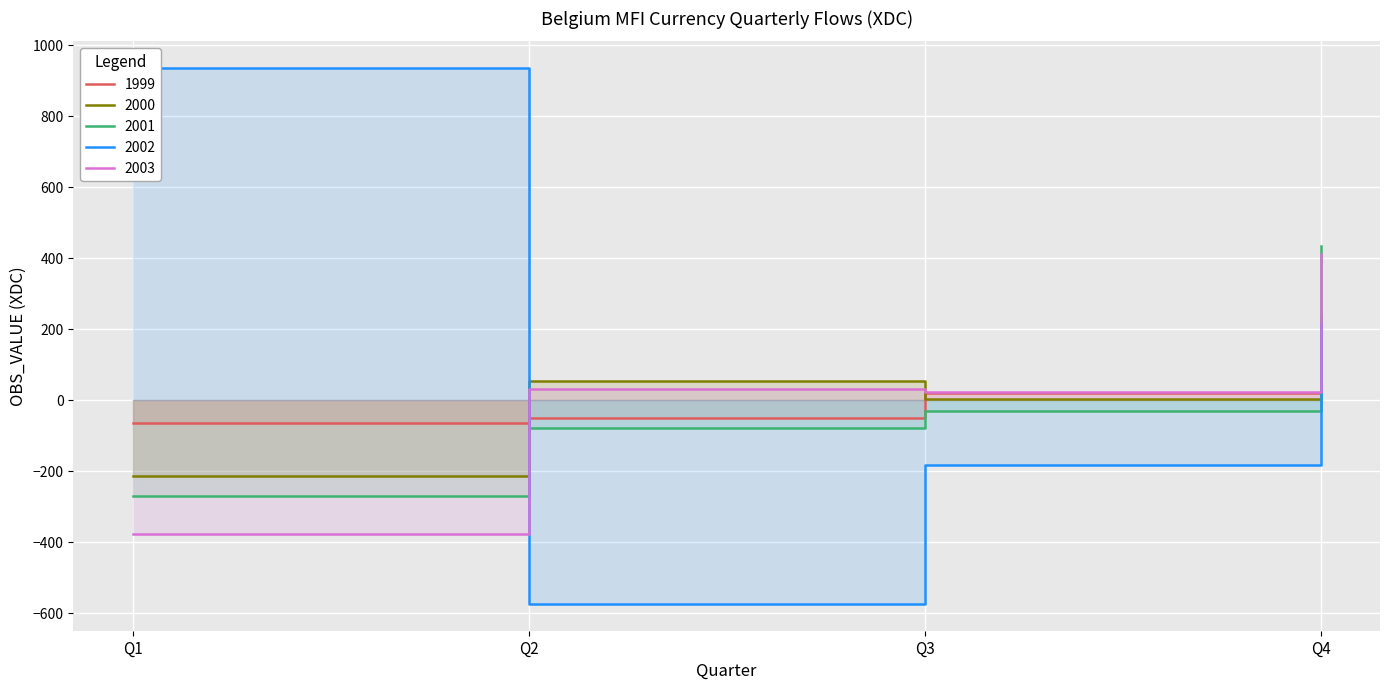

Does the chart display data point markers on the line(s)?

No